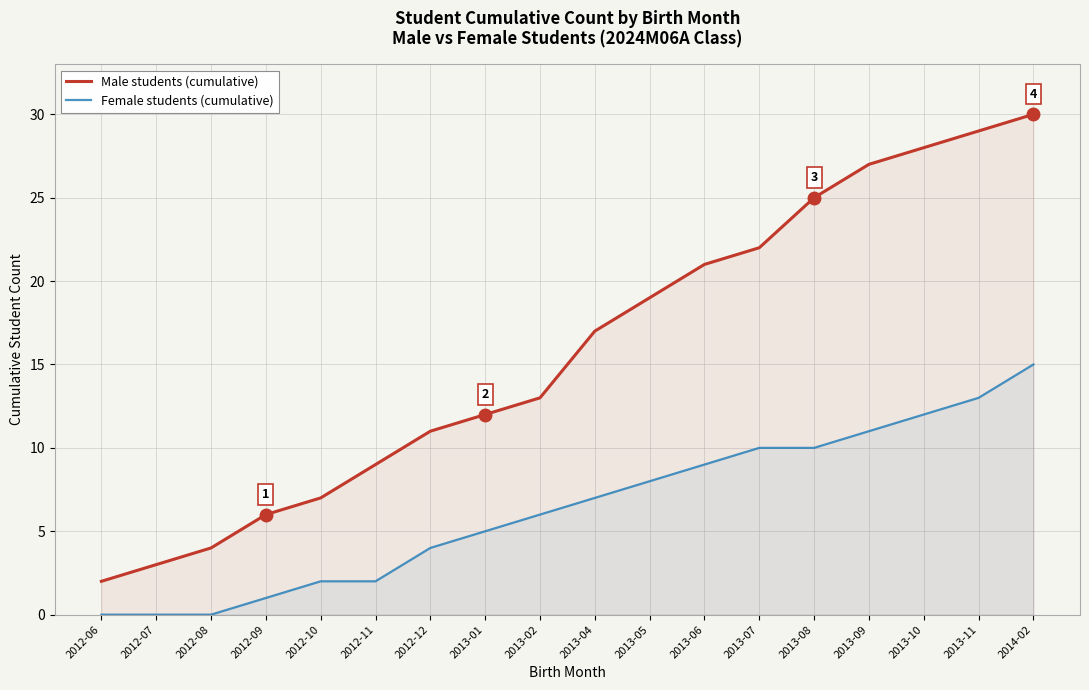

True or false: Male students (cumulative) and Female students (cumulative) intersect in this chart.

False